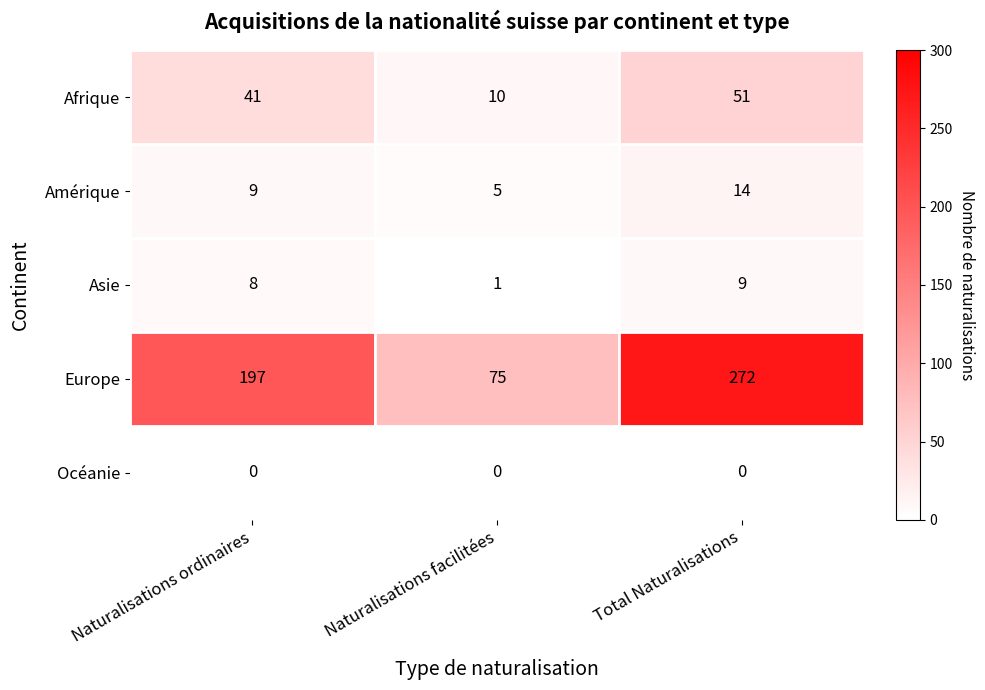

What is the difference between the maximum and minimum values in the Amérique series?

9